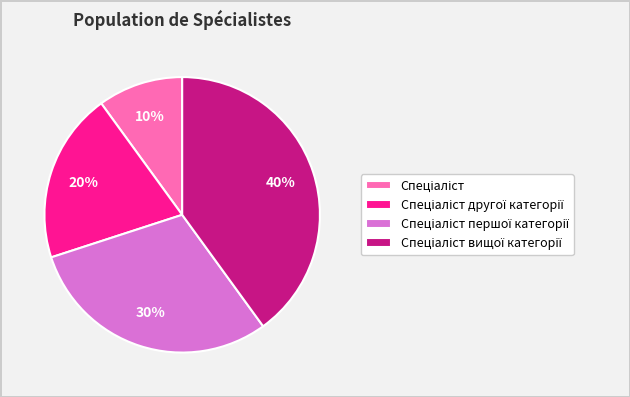

Count the number of slices in the pie.

4